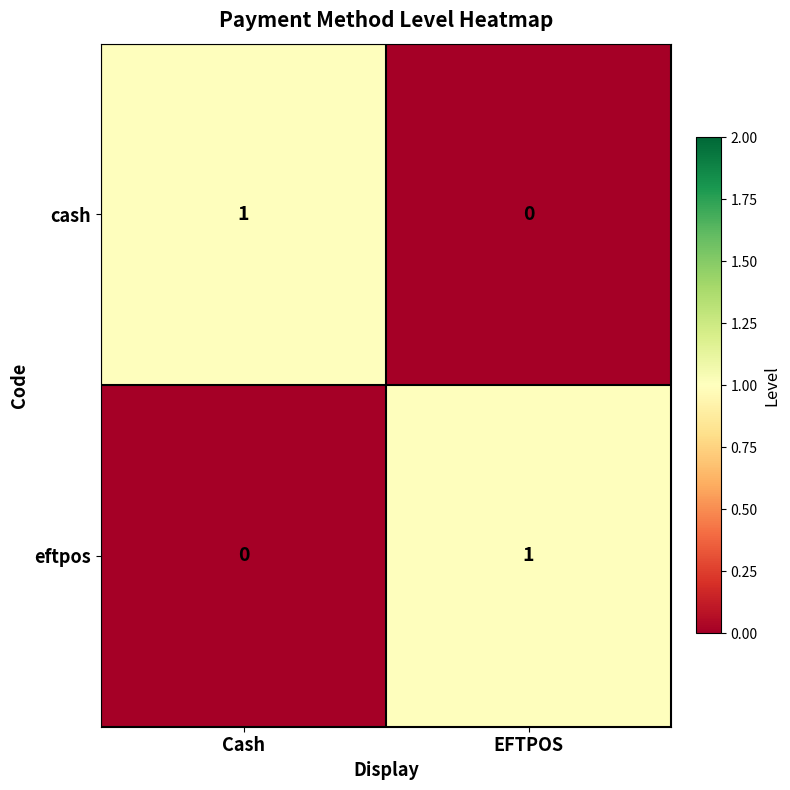

True or false: cash has a value of 0 at EFTPOS.

True